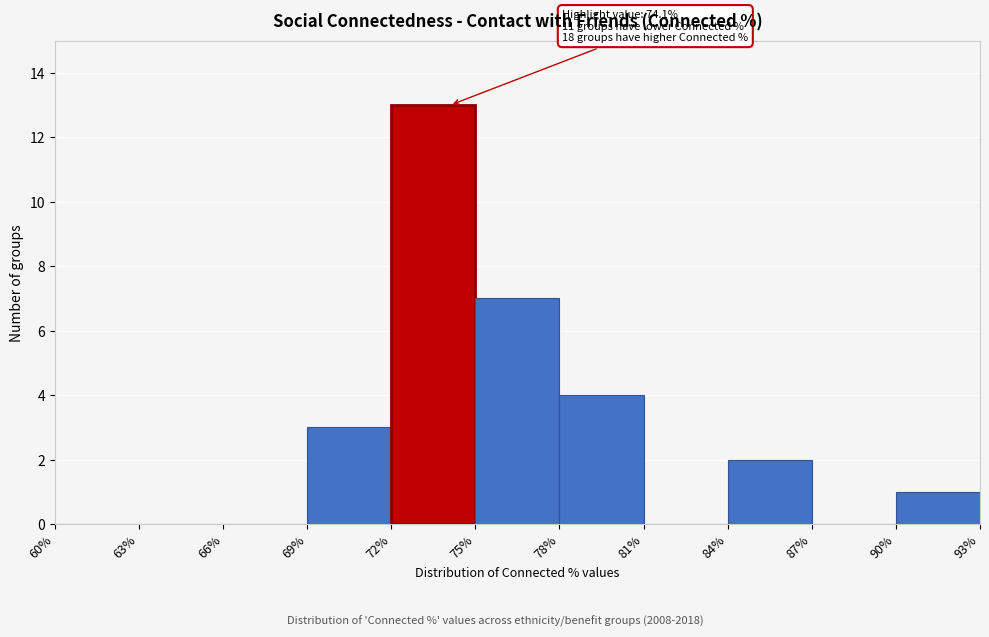

Over which range of the x-axis is the bar tallest?

72% to 75%